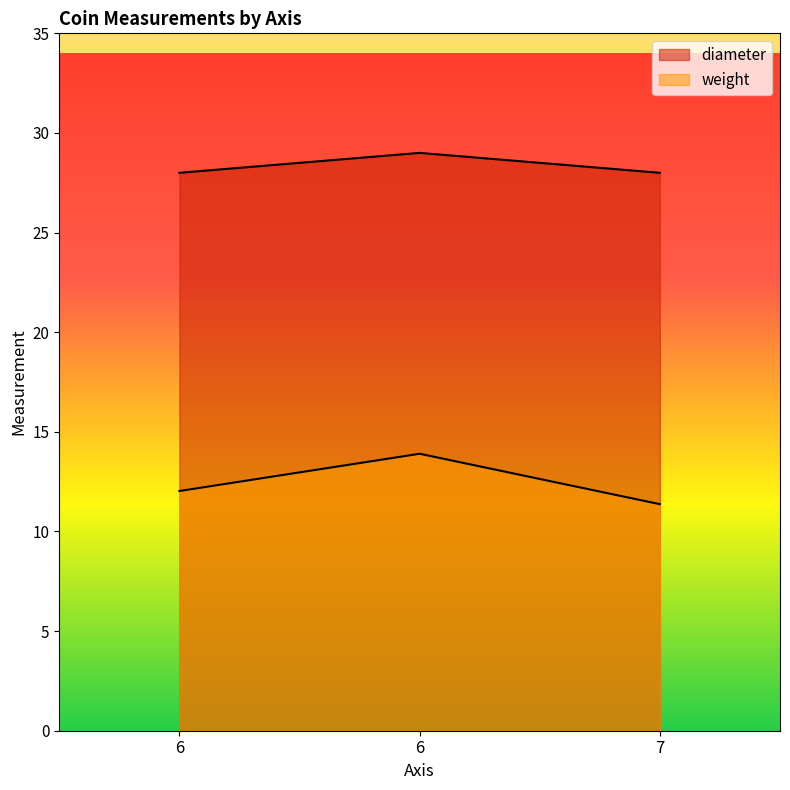

Reading left to right, what are all the values shown in this chart?

weight: 6=12.0	6=13.9	7=11.4
diameter: 6=28.0	6=29.0	7=28.0